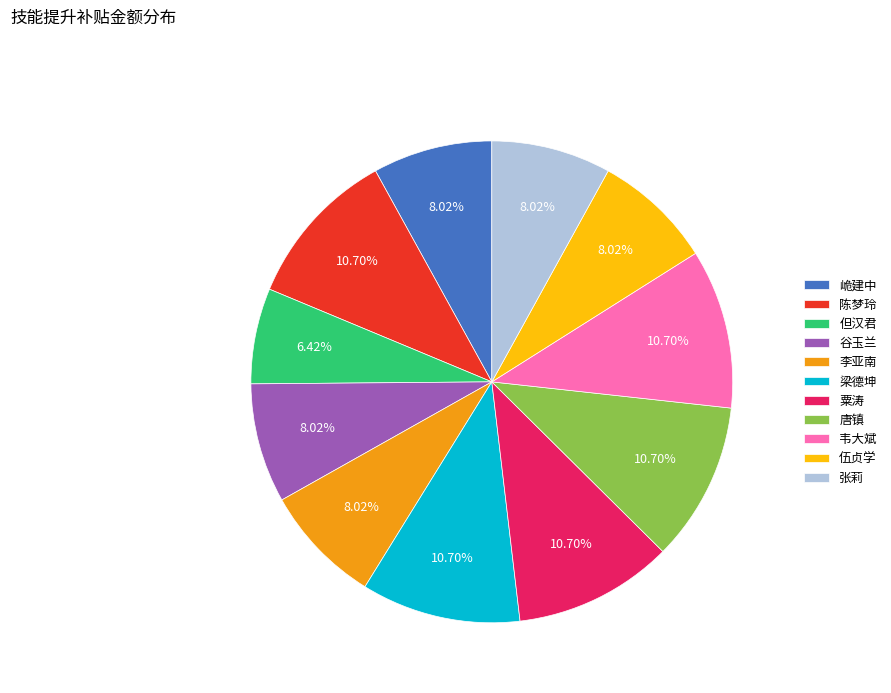

What is the smallest slice in the pie chart?

但汉君